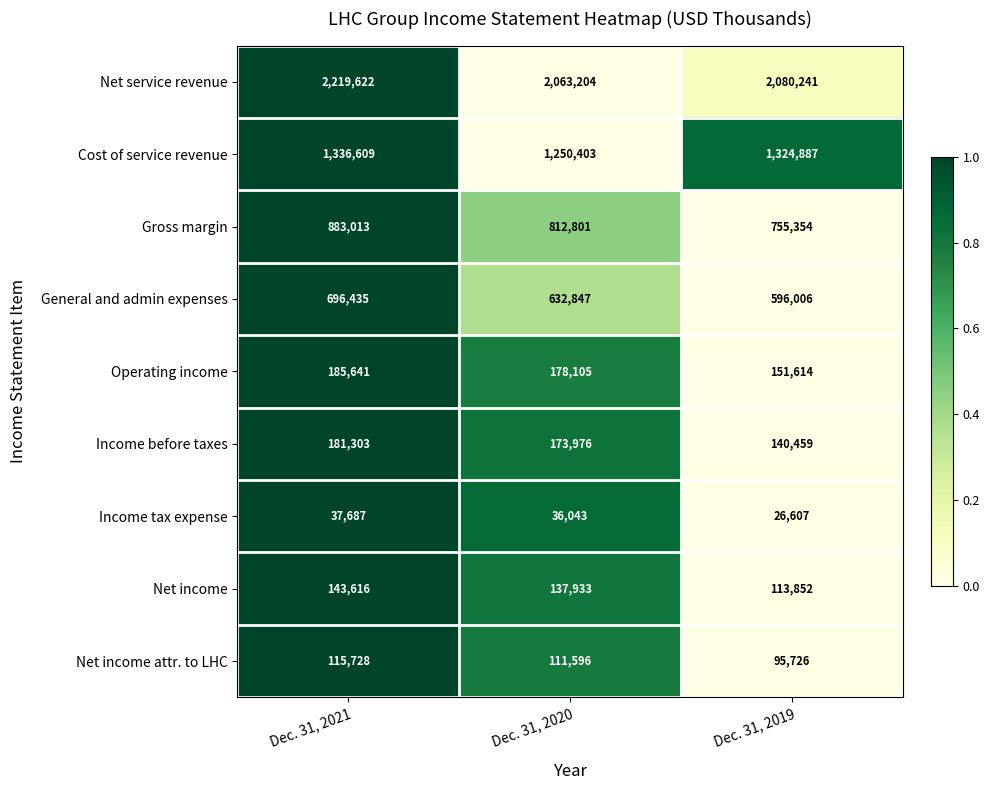

Is it true that Income before taxes equals 173976 at Dec. 31, 2020?

True